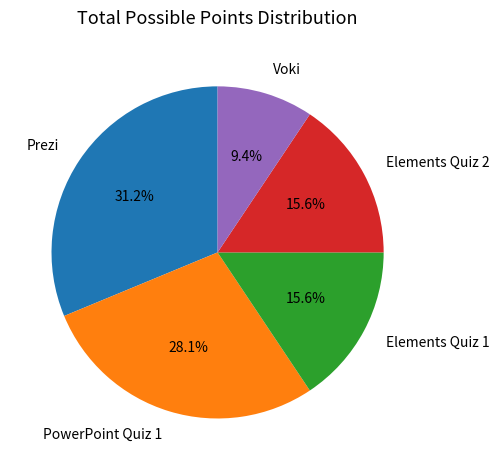

Does any single category account for the majority?

No